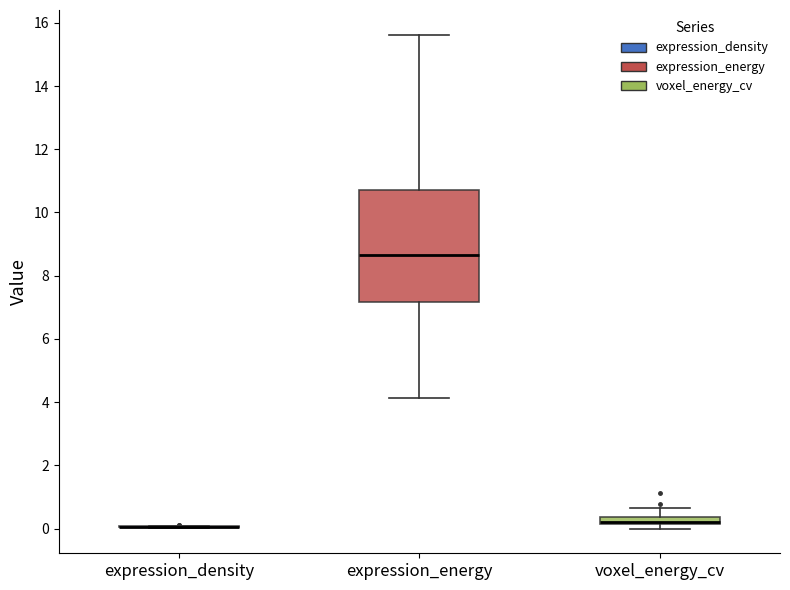

Which box is the tallest, from its lower edge to its upper edge?

expression_energy